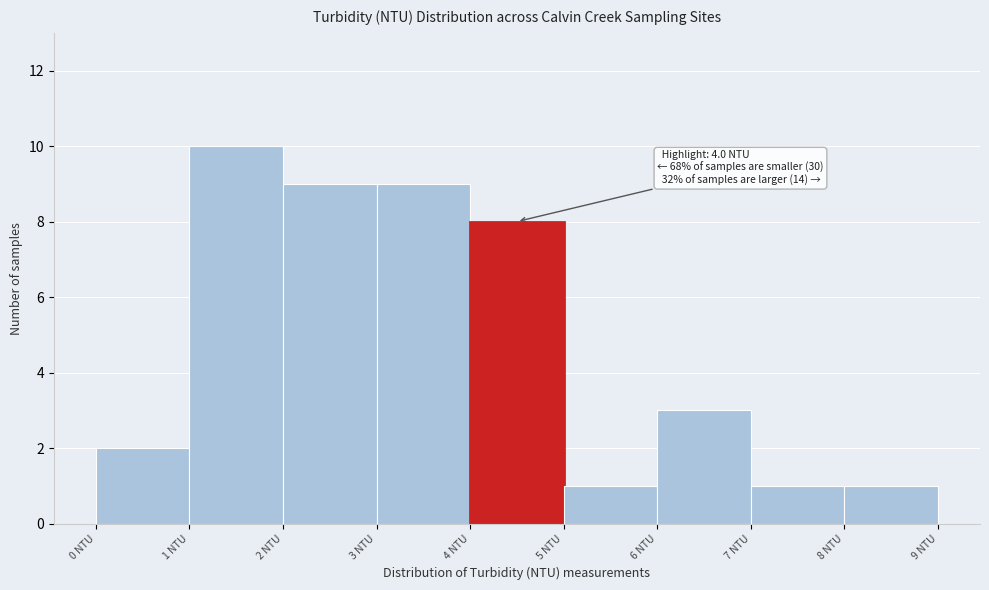

Over which range of the x-axis is the bar tallest?

1 to 2